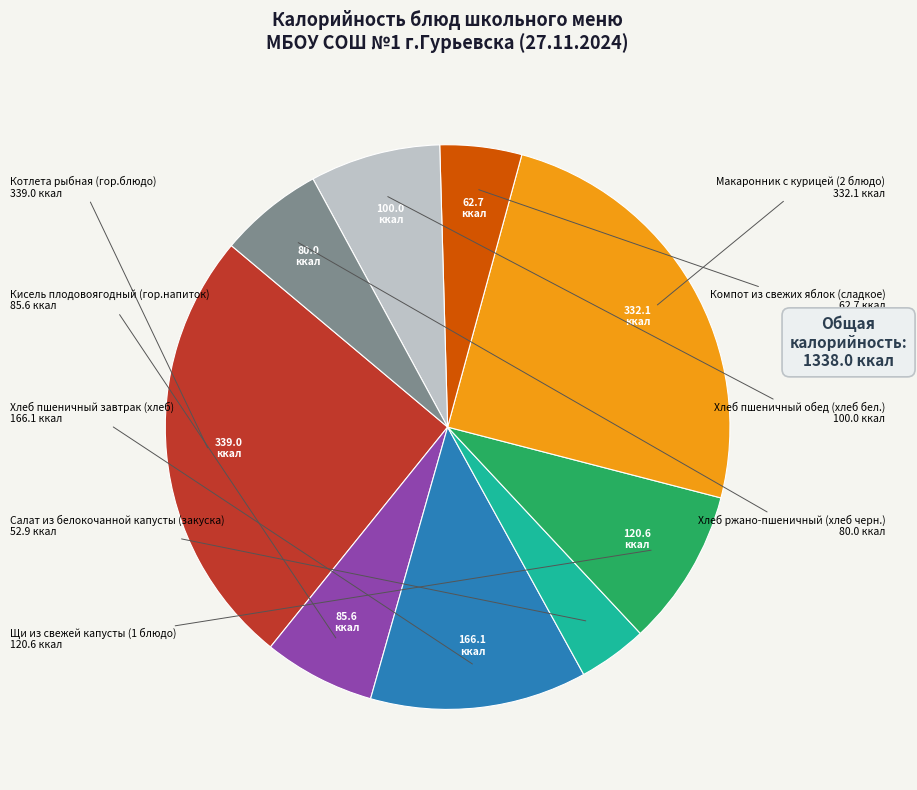

Does any single category account for the majority?

No